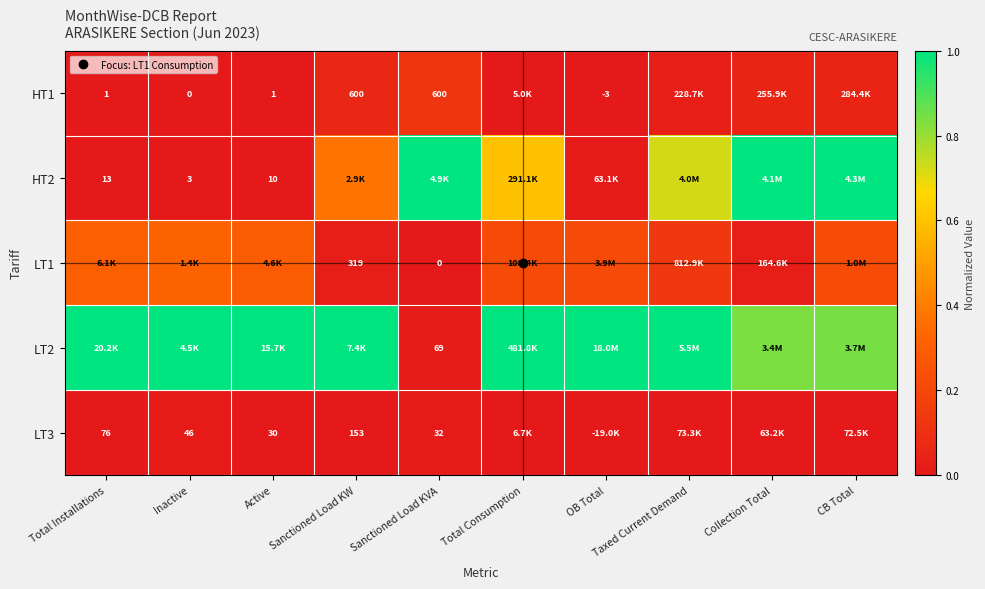

How many distinct data groups are displayed?

5